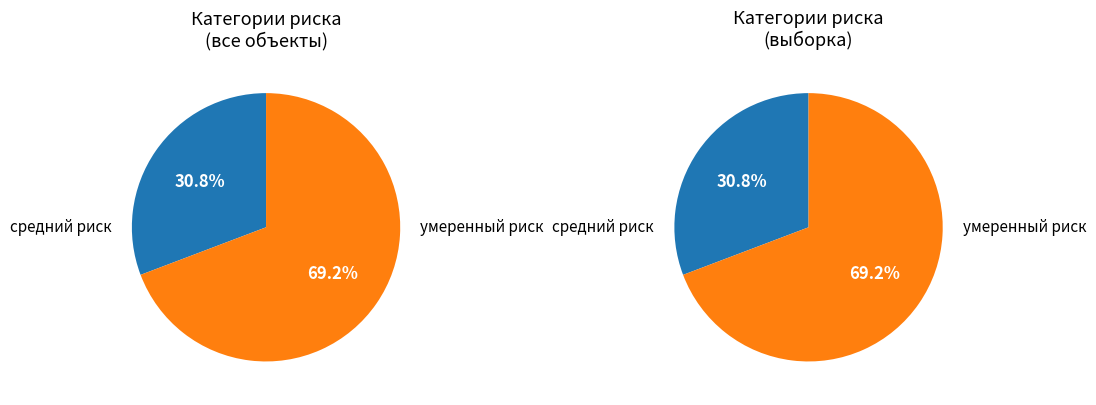

To the nearest percent, what percentage of the pie is средний риск?

31%